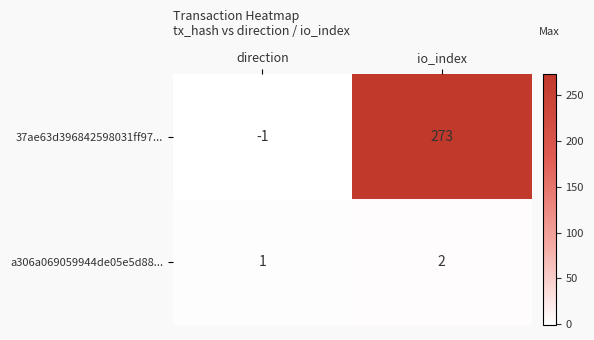

Which series changed the most between direction and io_index?

37ae63d396842598031ff97...